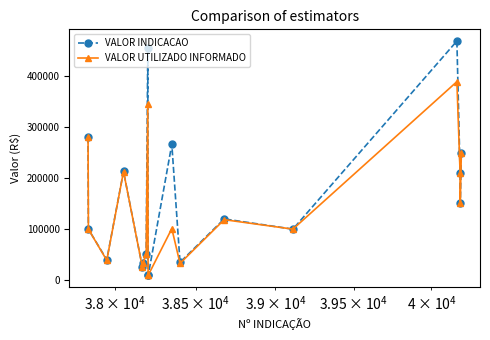

True or false: VALOR INDICACAO has more than 0 points higher than both neighbors.

True